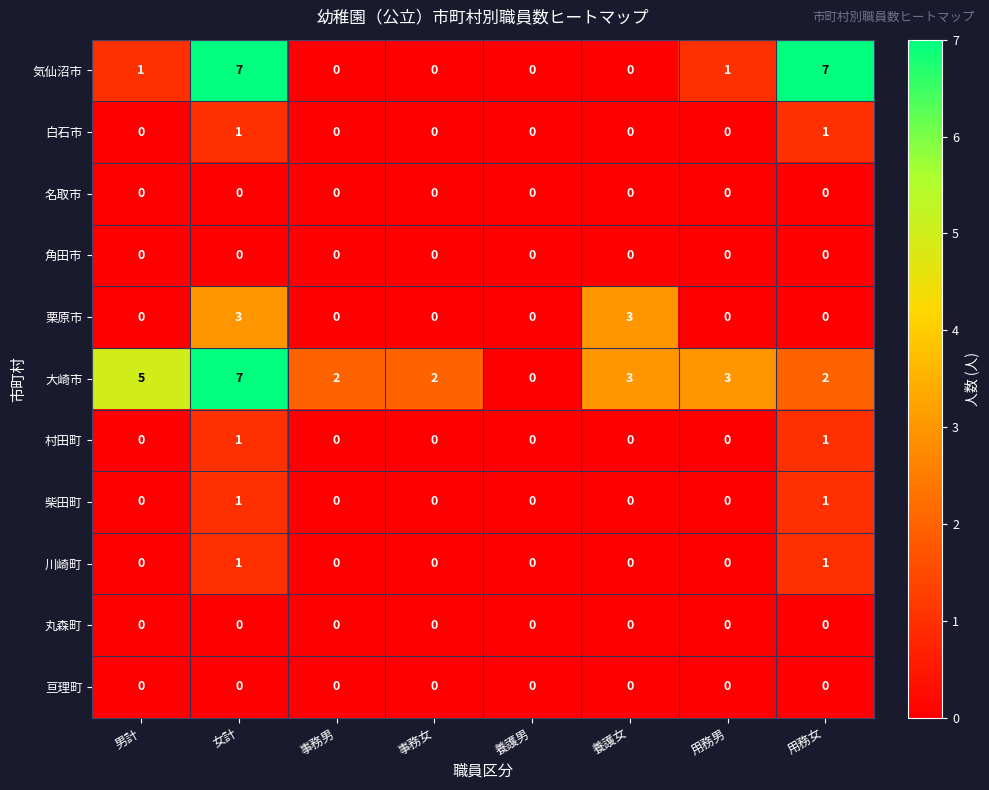

Which series changed the most between 男計 and 養護男?

大崎市